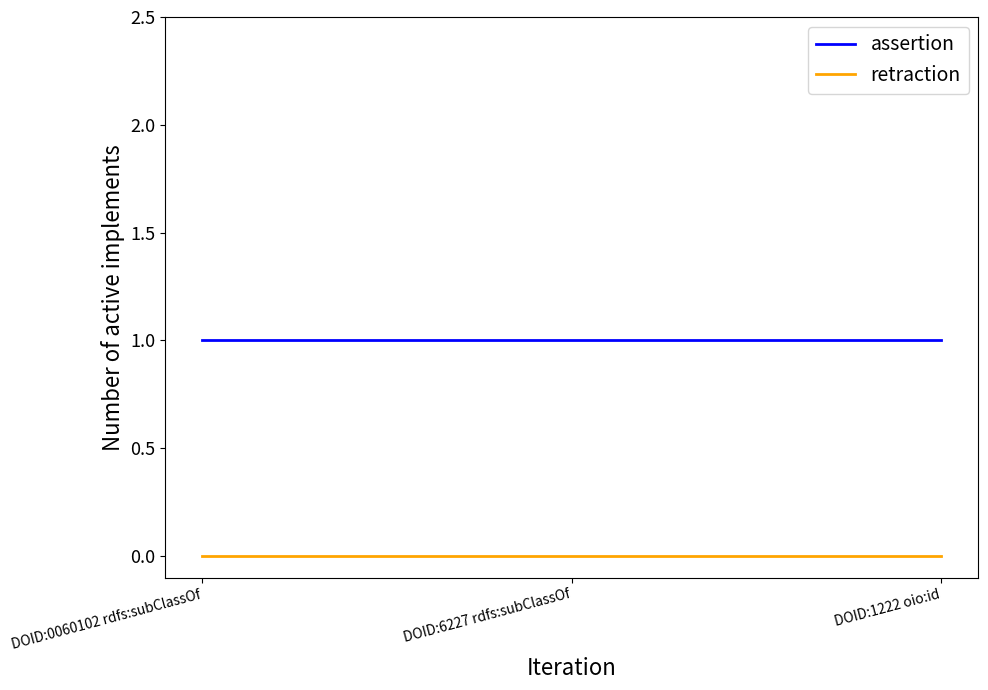

What position from the right is DOID:6227 rdfs:subClassOf?

2